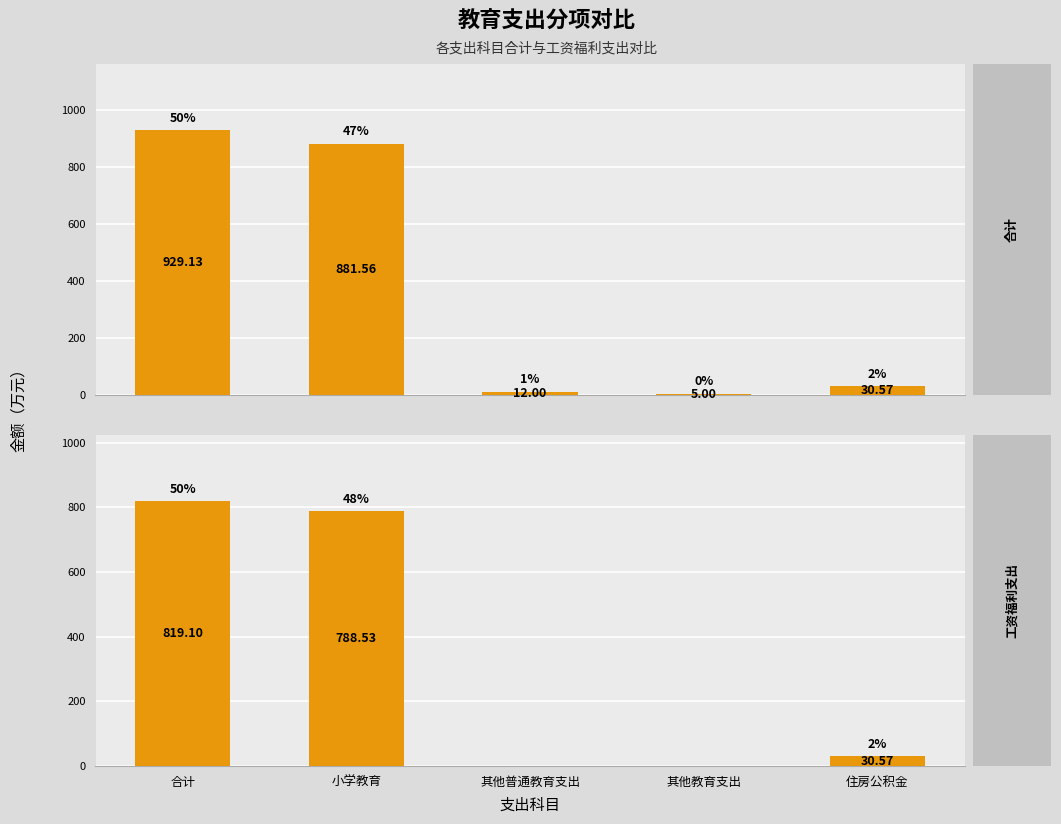

The value of 工资福利支出 at 小学教育 is 788.5. True or false?

True